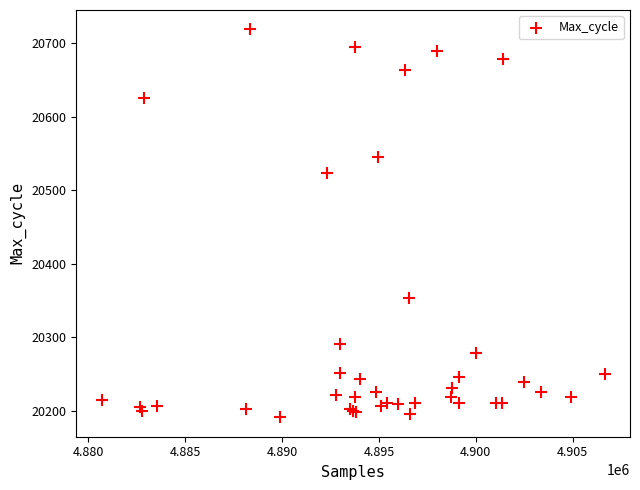

What Y value in the scatter plot is closest to 20455?

20524